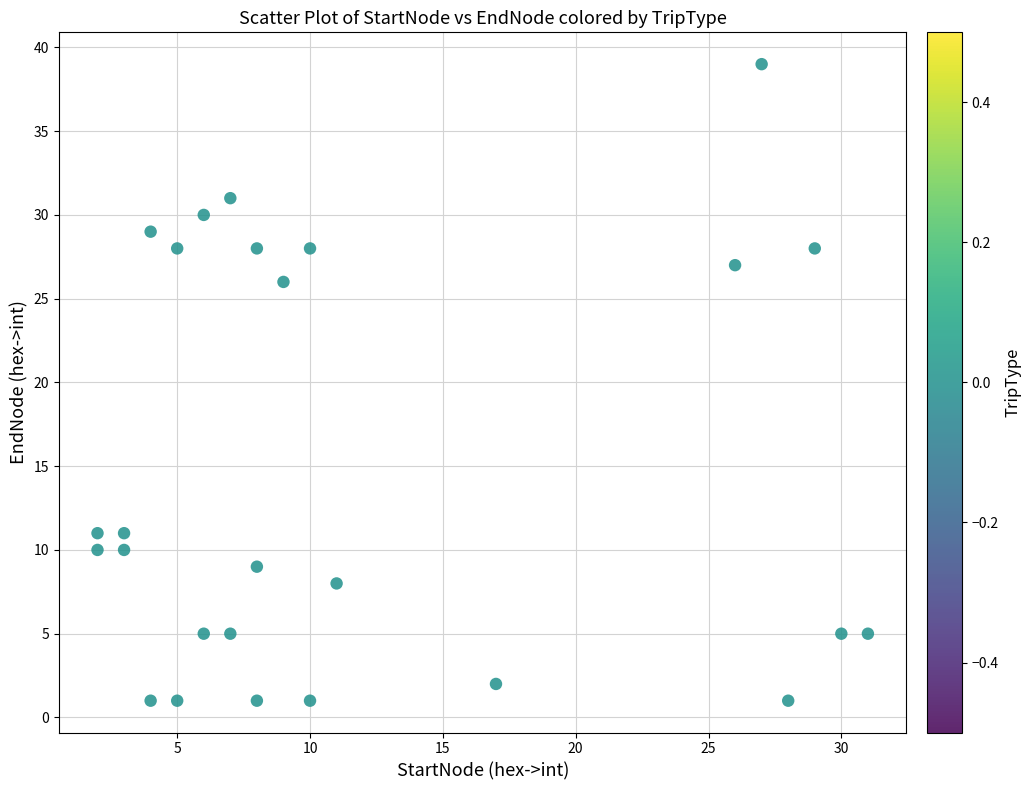

What Y value in the scatter plot is closest to 20?

26